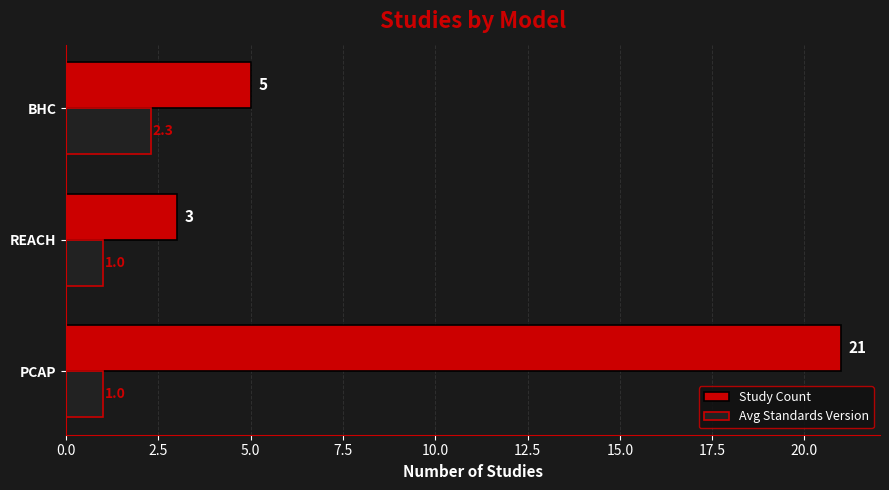

The value of Avg Standards Version at BHC is 4.0. True or false?

False